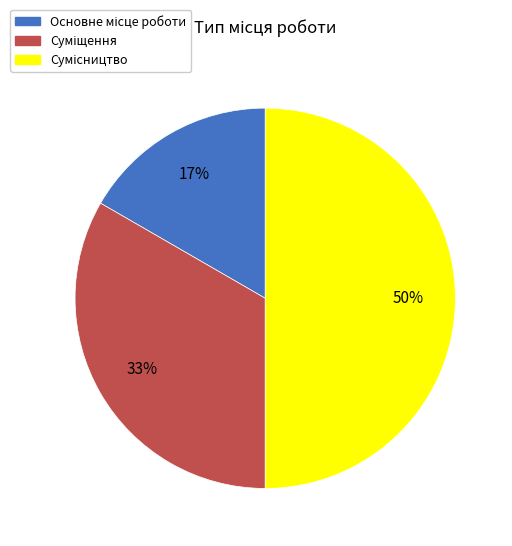

To the nearest percent, what is the difference between the largest and smallest slice percentages?

33%